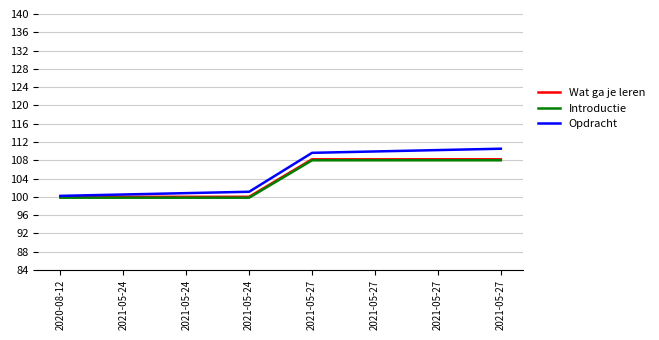

What is the maximum value shown in the chart?

110.5